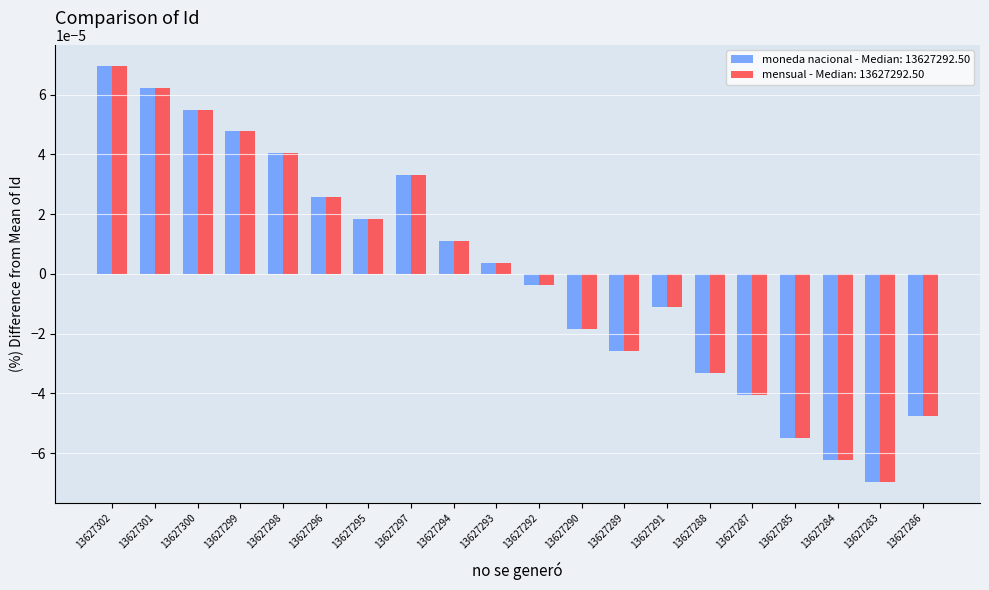

How many distinct data groups are displayed?

2